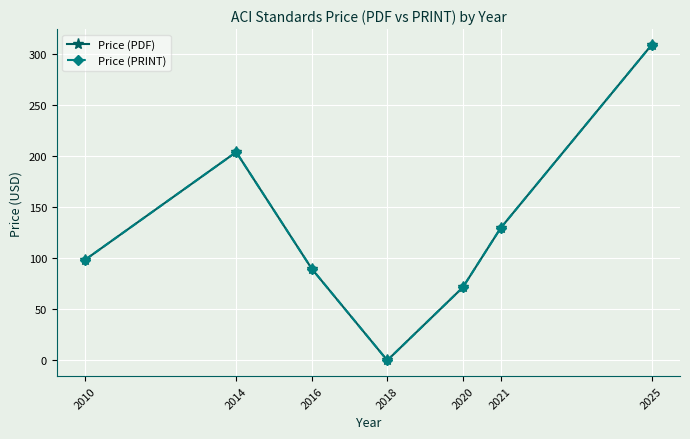

True or false: Price (PRINT) and Price (PDF) cross at least once.

False